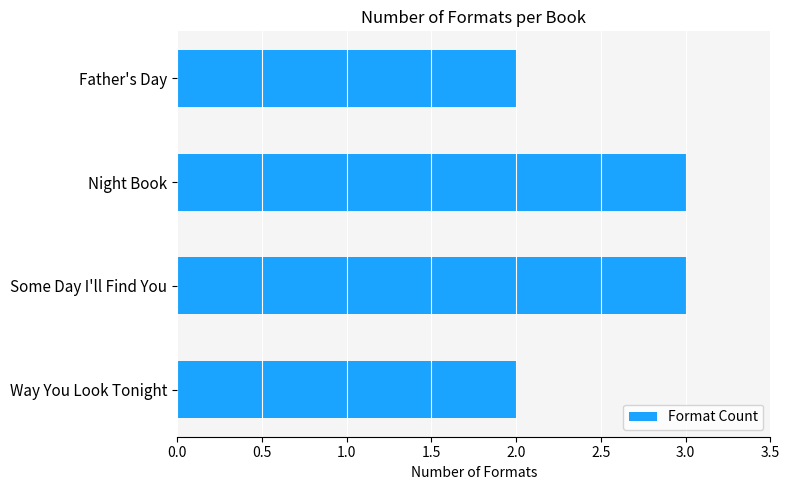

What is the greatest value displayed?

3